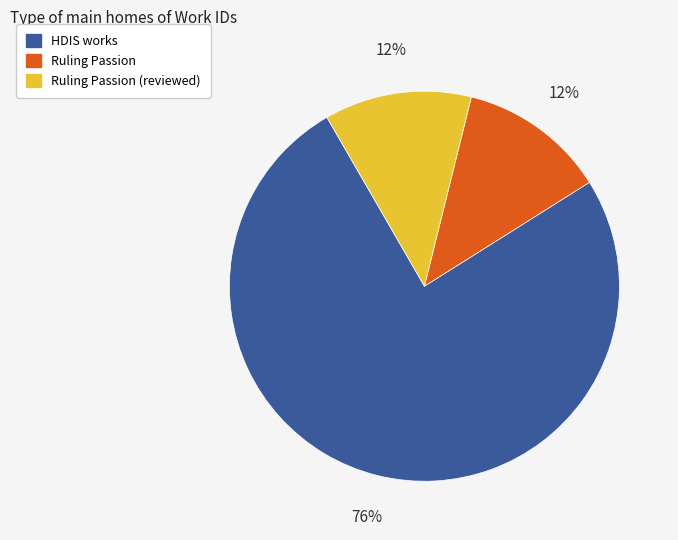

The HDIS works slice represents 76% of the pie. True or false?

True